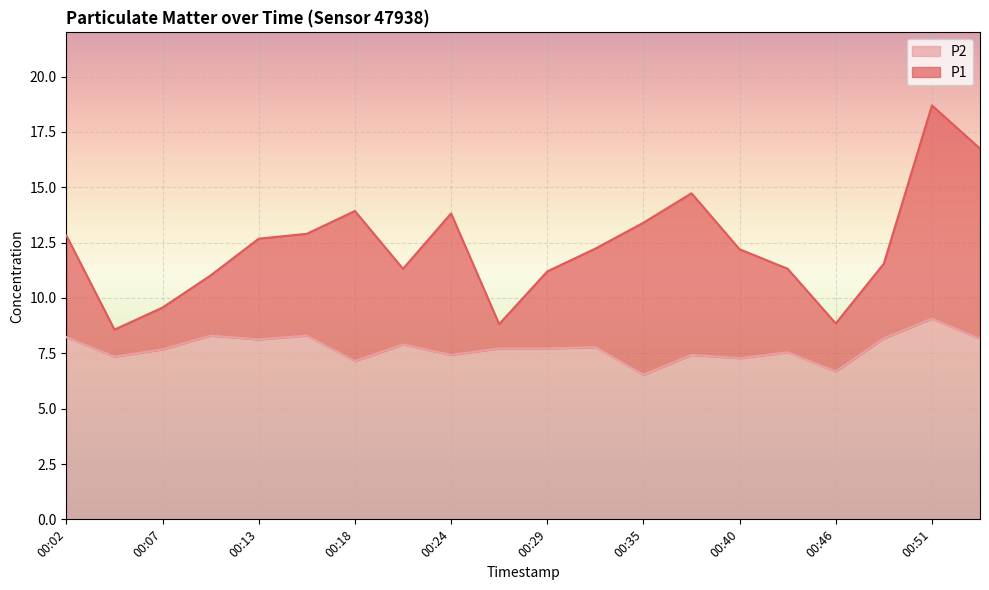

Which series changed the most between 00:07 and 00:24?

P1